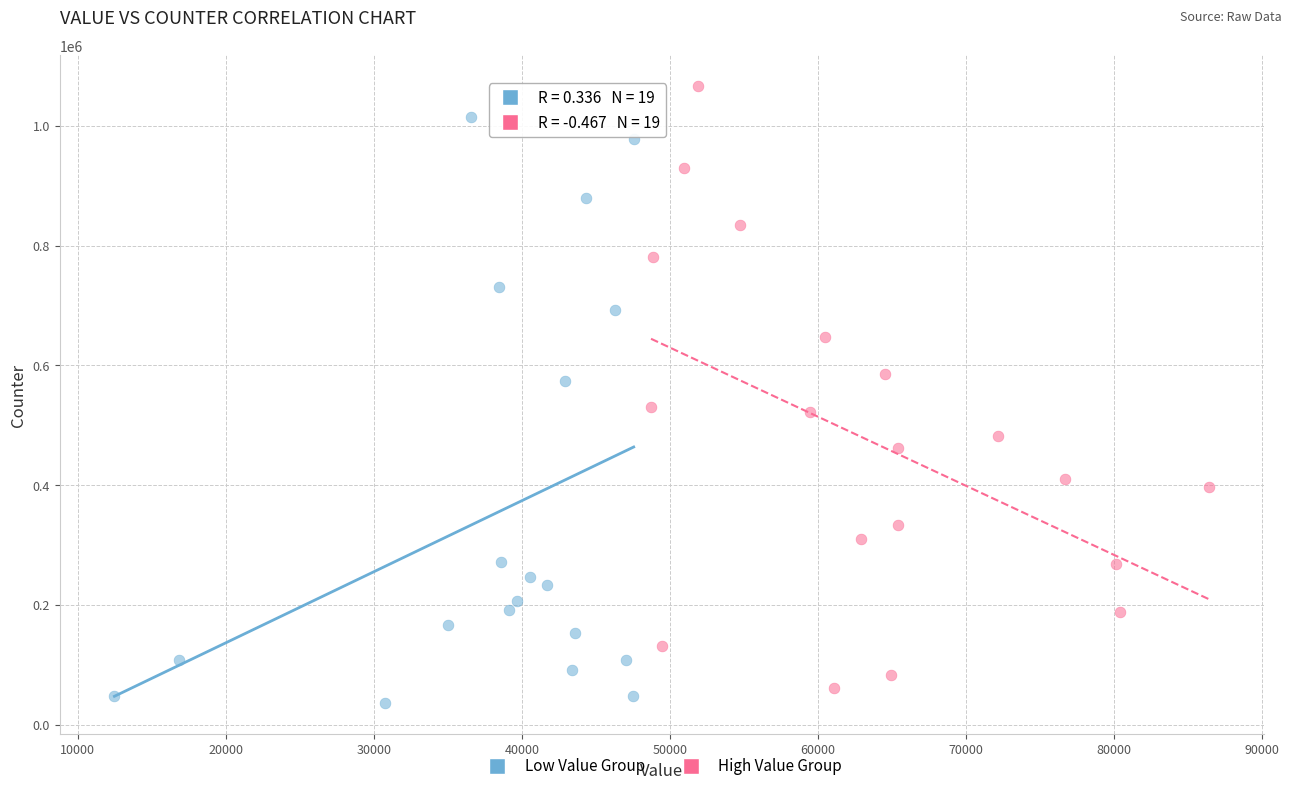

Which series reaches the maximum Y coordinate?

High Value Group